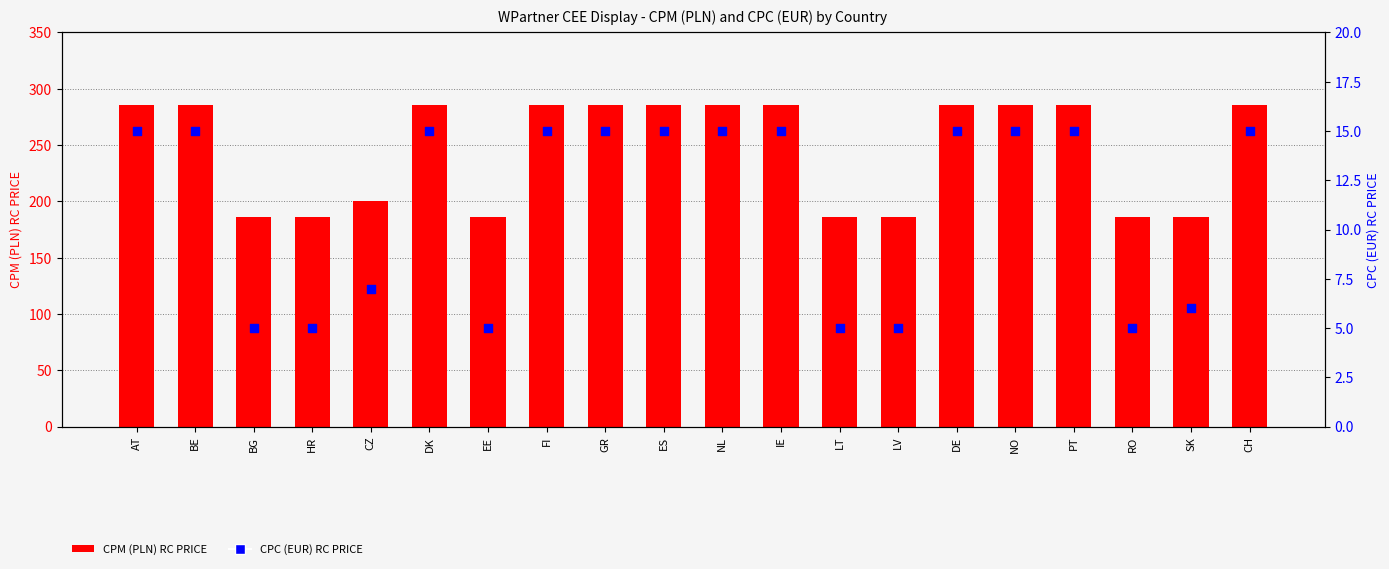

What are all the series names shown in the legend?

CPM (PLN) RC PRICE, CPC (EUR) RC PRICE